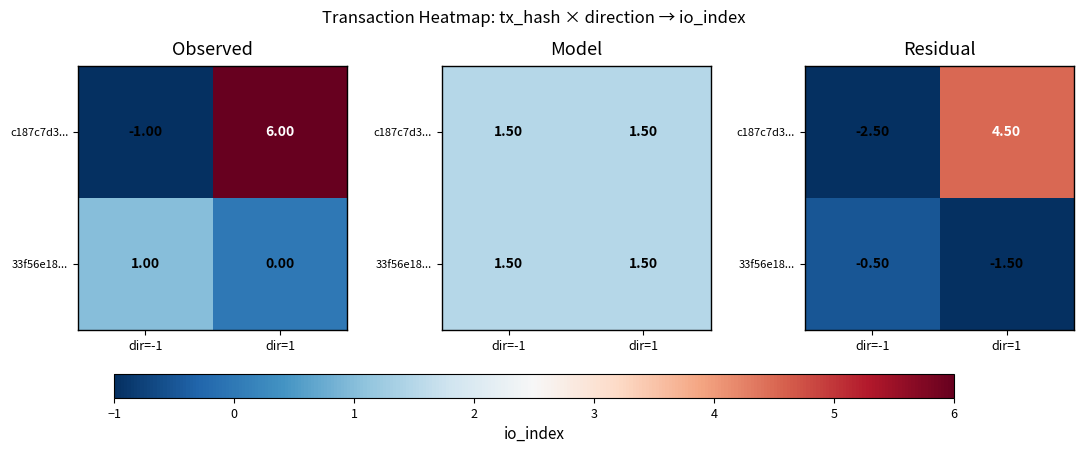

True or false: c187c7d3... has a value of -2.5 at dir=-1.

True